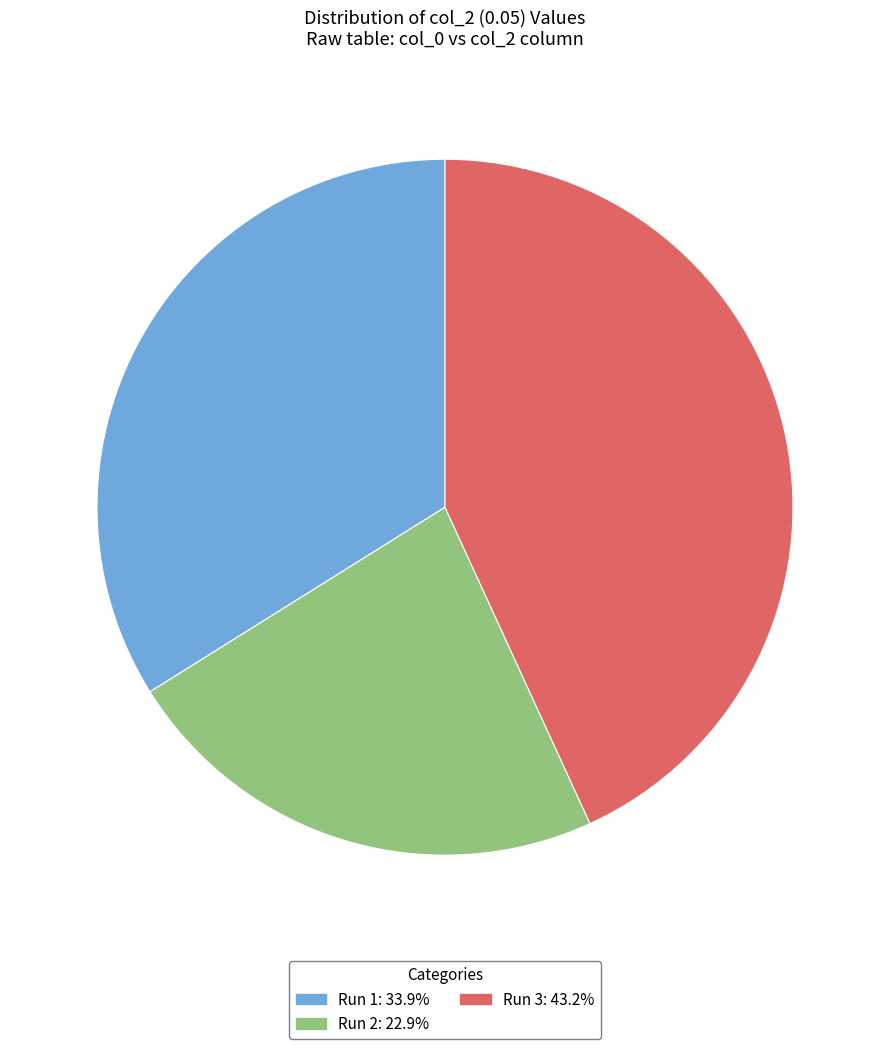

Is there a majority slice in this chart?

No